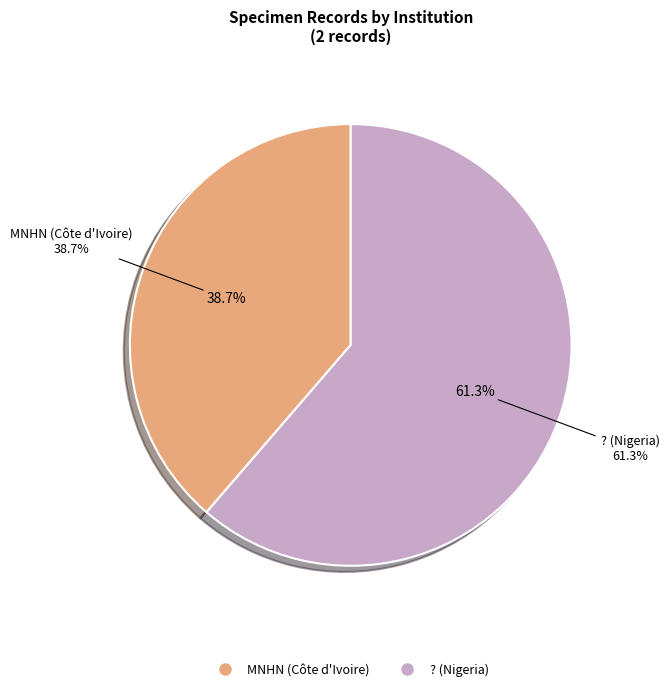

Do ? (Nigeria) and MNHN (Côte d'Ivoire) together represent more than half of the pie?

Yes